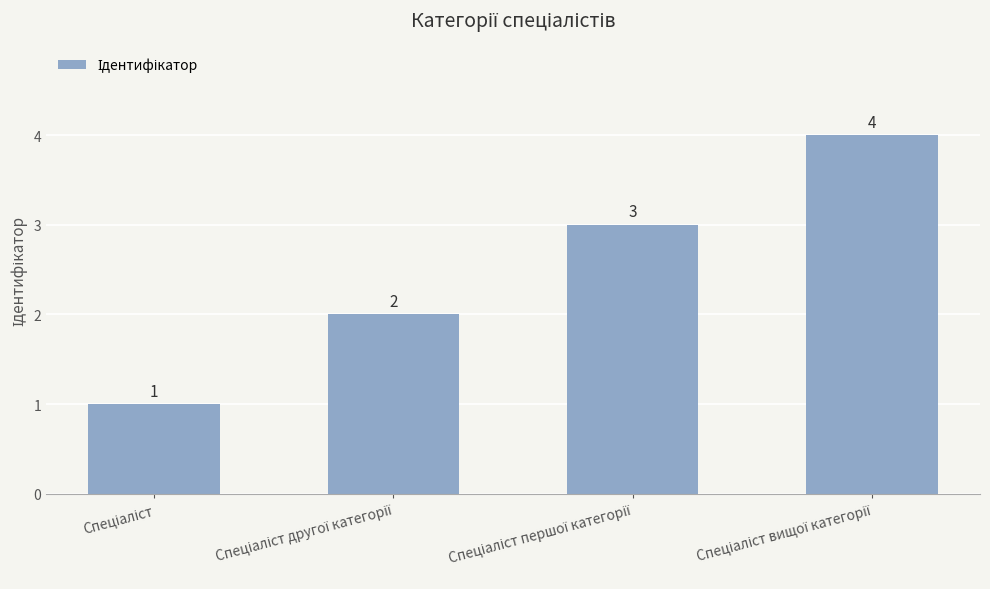

What is the value of the 4th bar from the left?

4